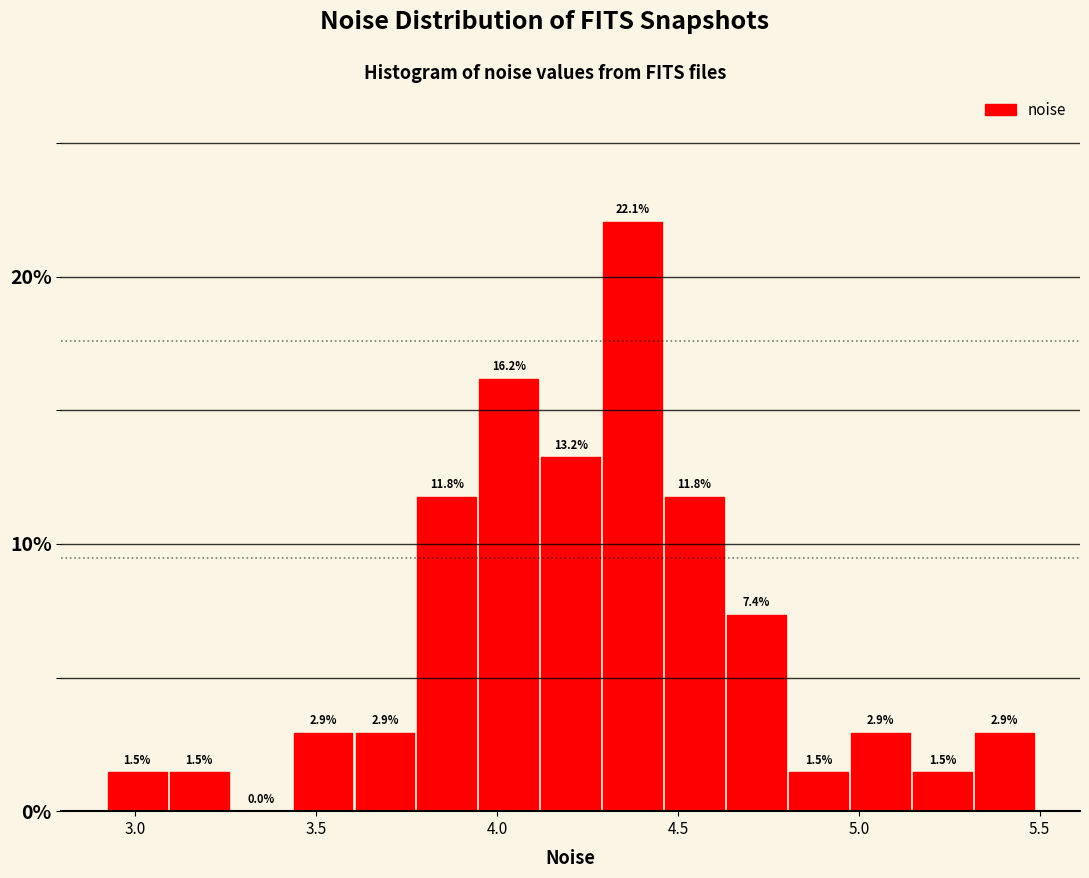

Around what value on the x-axis is the tallest bar? Give the approximate position of its centre, as read against the axis.

4.35